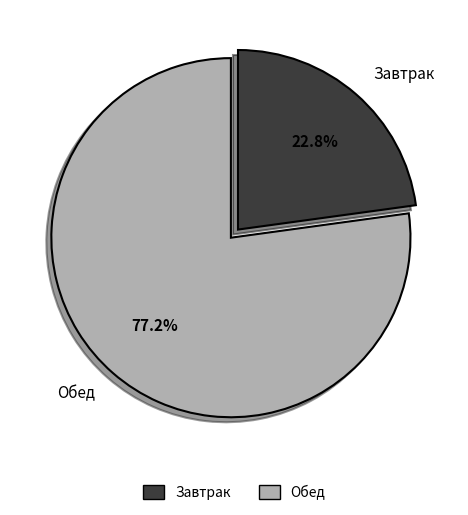

Is there any slice that represents more than half of the pie?

Yes